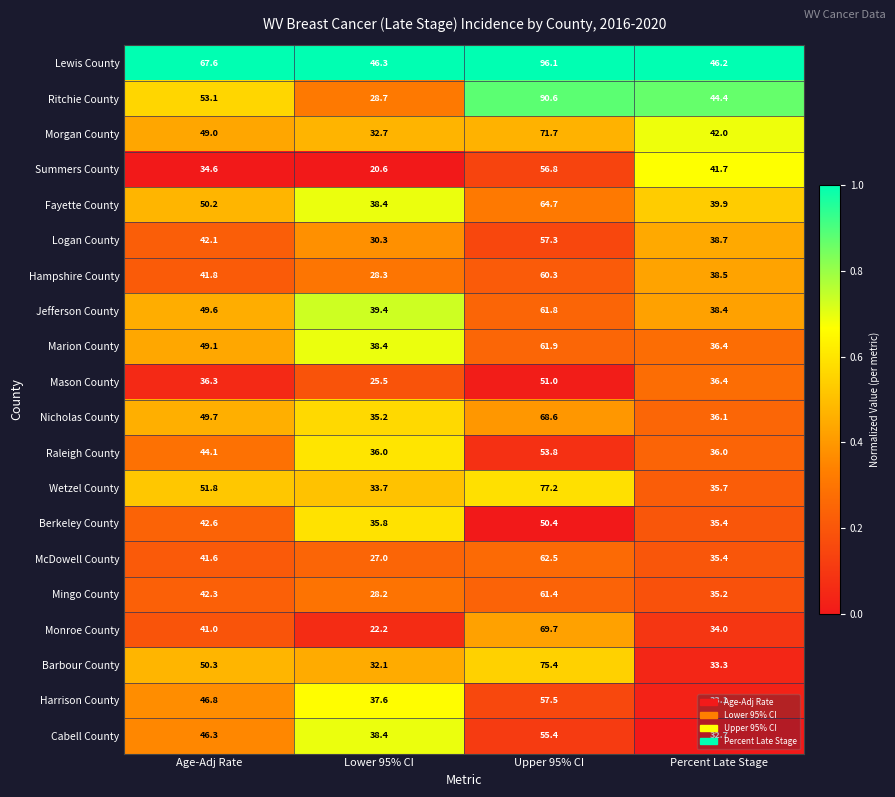

Which category has the highest value across all series?

Upper 95% CI